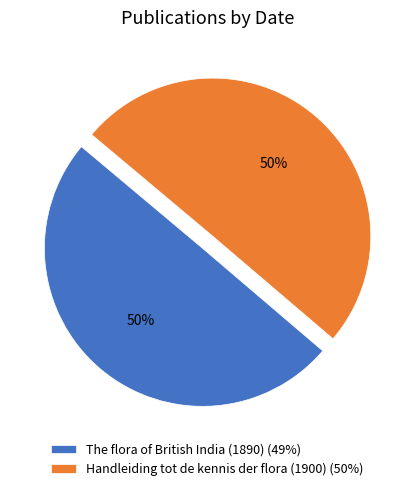

Count the number of slices in the pie.

2